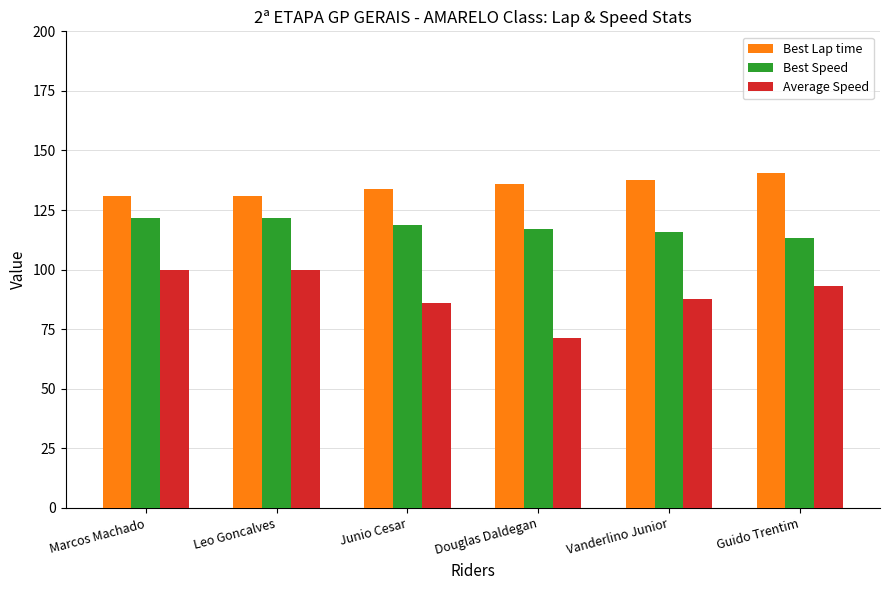

Are the bars horizontal?

No